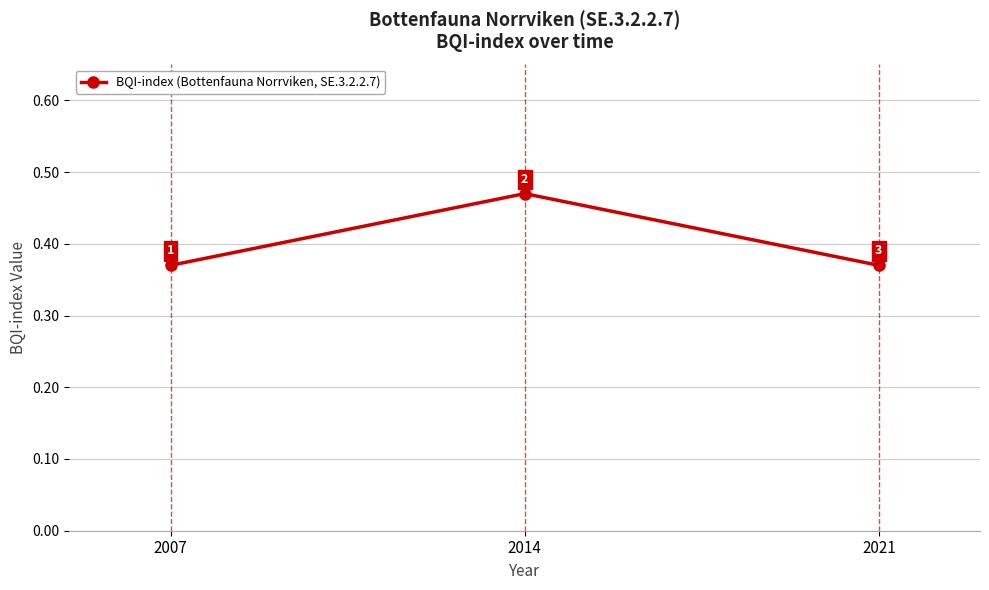

Count the number of categories in the chart.

3